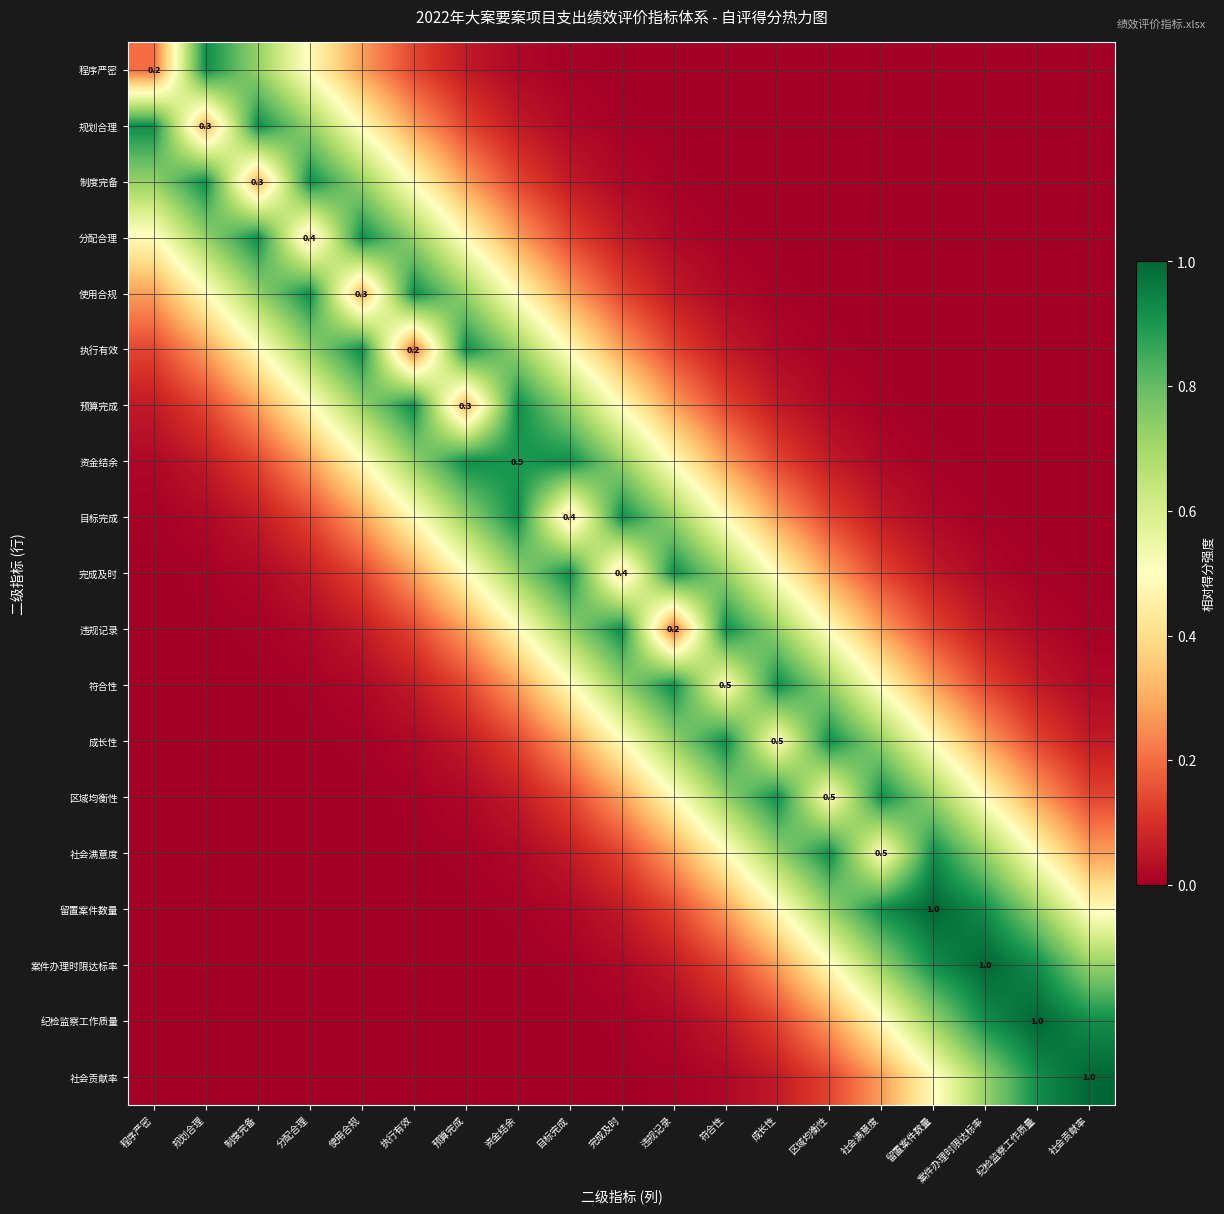

Count the number of data series in this chart.

19